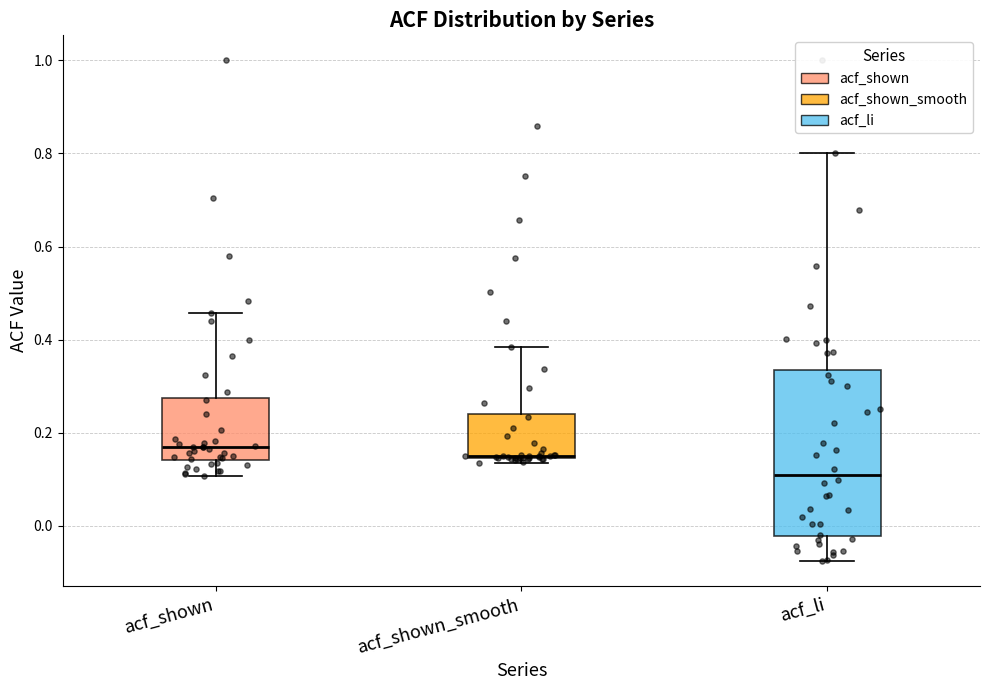

Which box's median line is the lowest?

acf_li